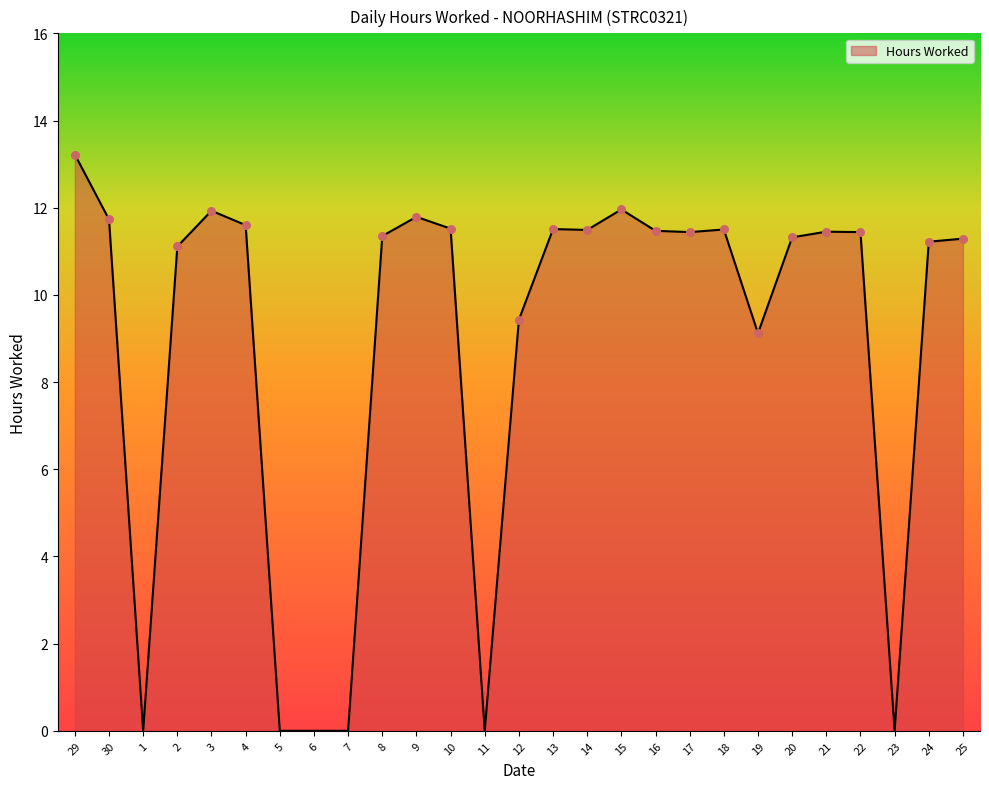

Approximately how many times larger is the value at 3 compared to 18?

1.0